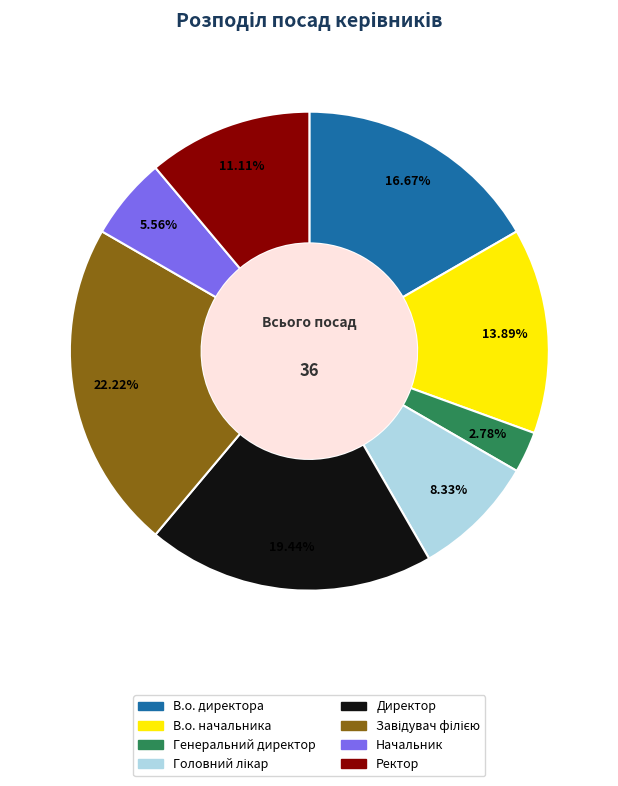

Between Генеральний директор and Ректор, which is larger?

Ректор